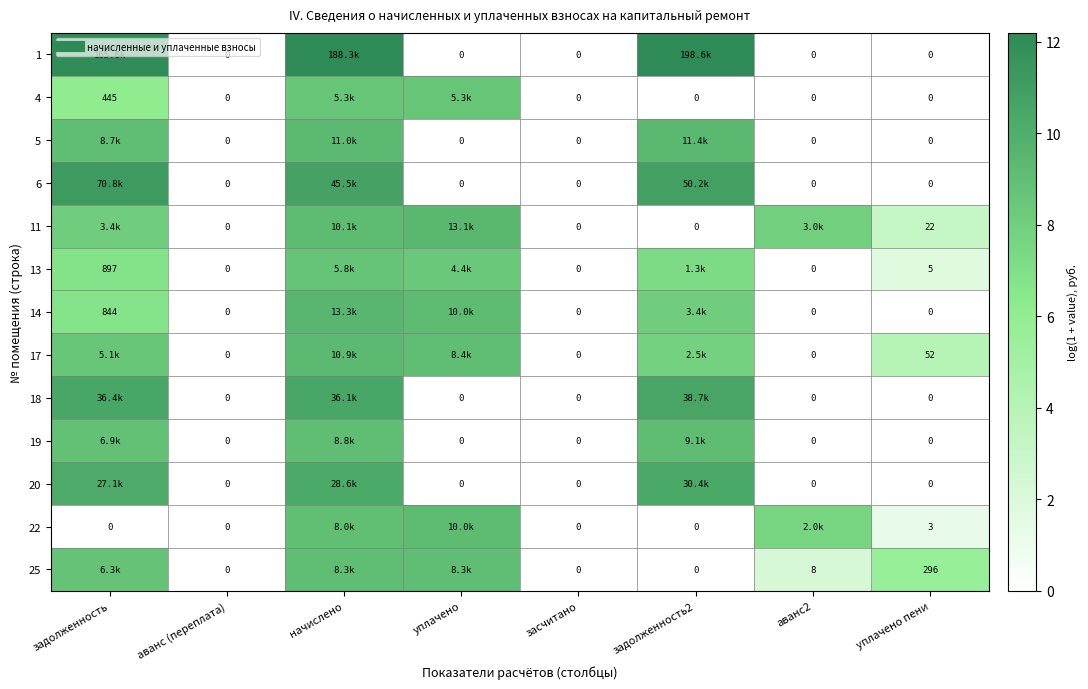

List the series in order of their peak value, lowest first.

4, 13, 25, 19, 22, 17, 5, 11, 14, 20, 18, 6, 1